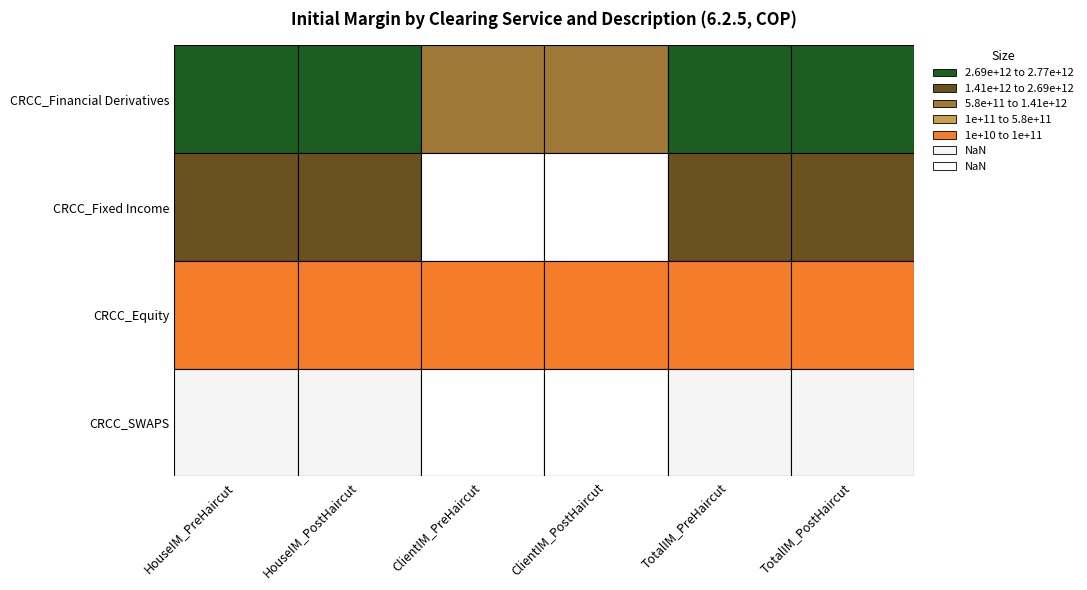

What is the spread (max minus min) of values at ClientIM_PostHaircut?

581990152636